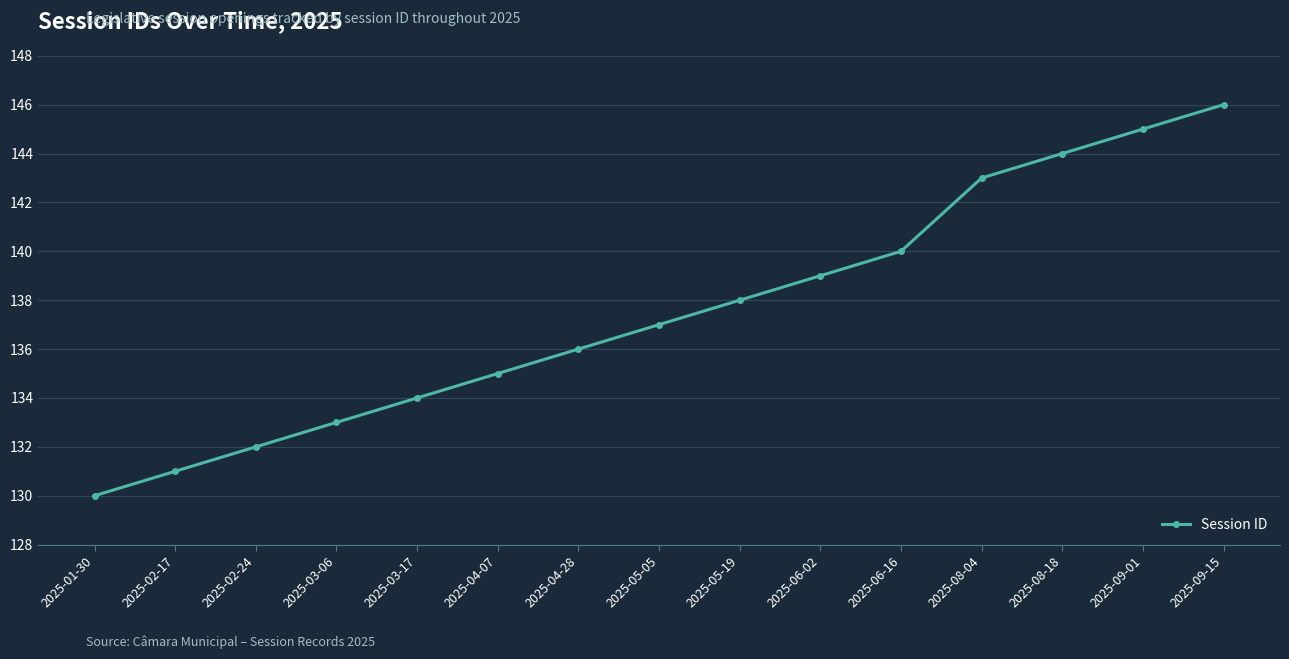

What is the change in value from 2025-04-28 to 2025-09-01?

+9